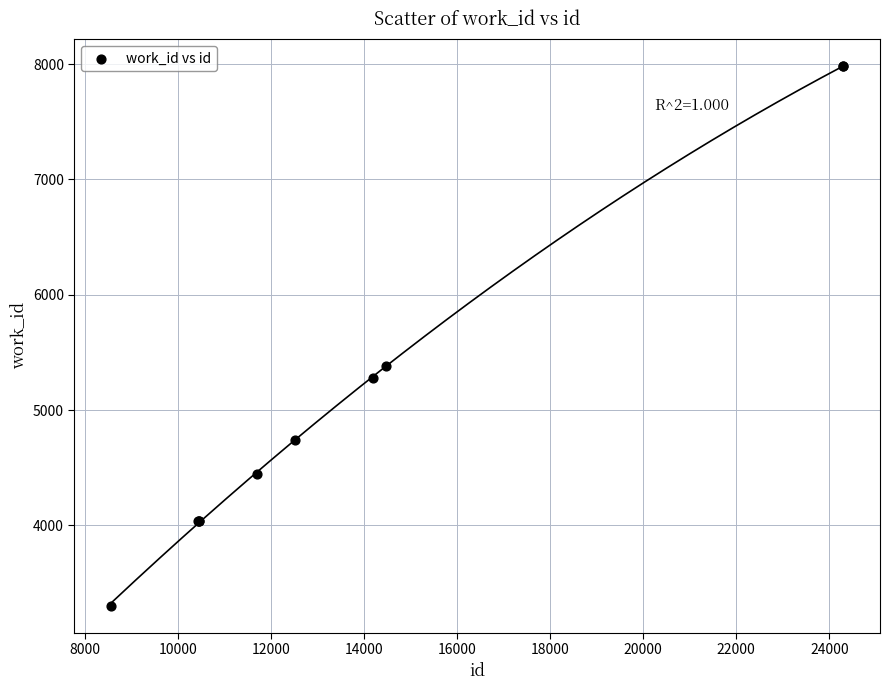

What Y value in the scatter plot is closest to 5644?

5382